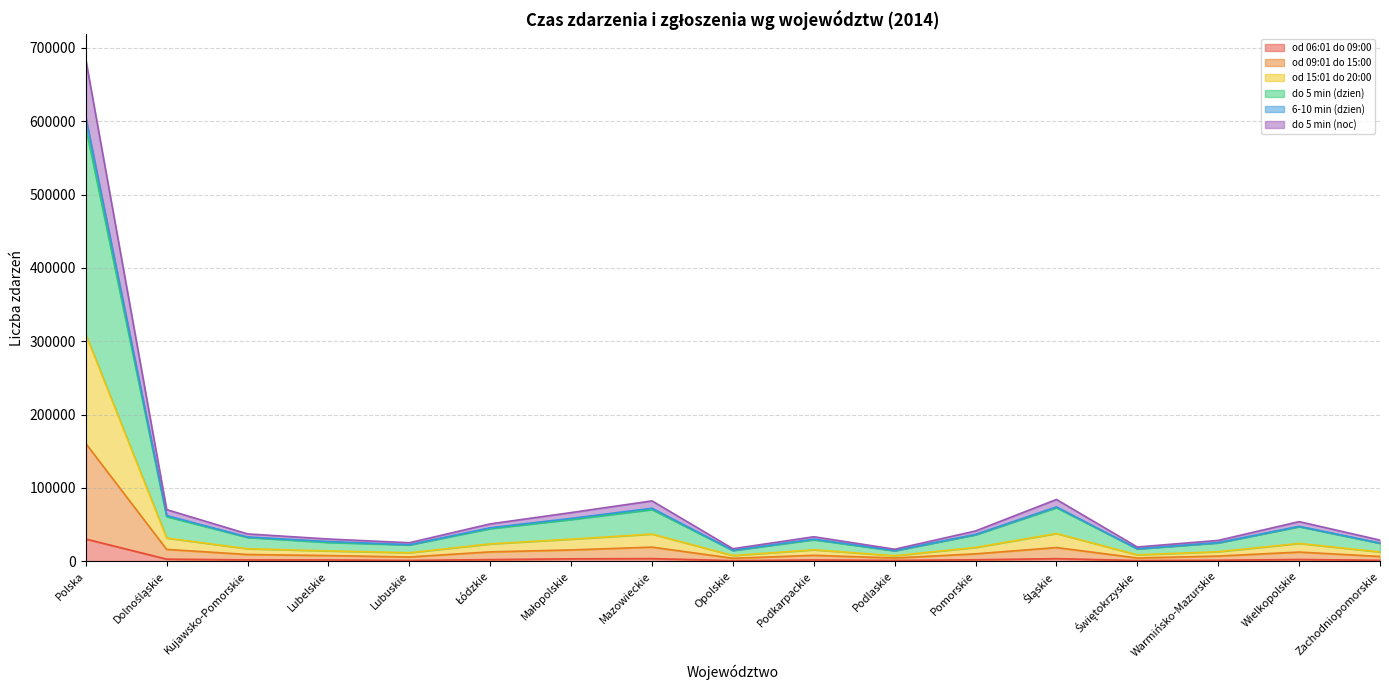

At which label is od 09:01 do 15:00 closest to 82211?

Mazowieckie